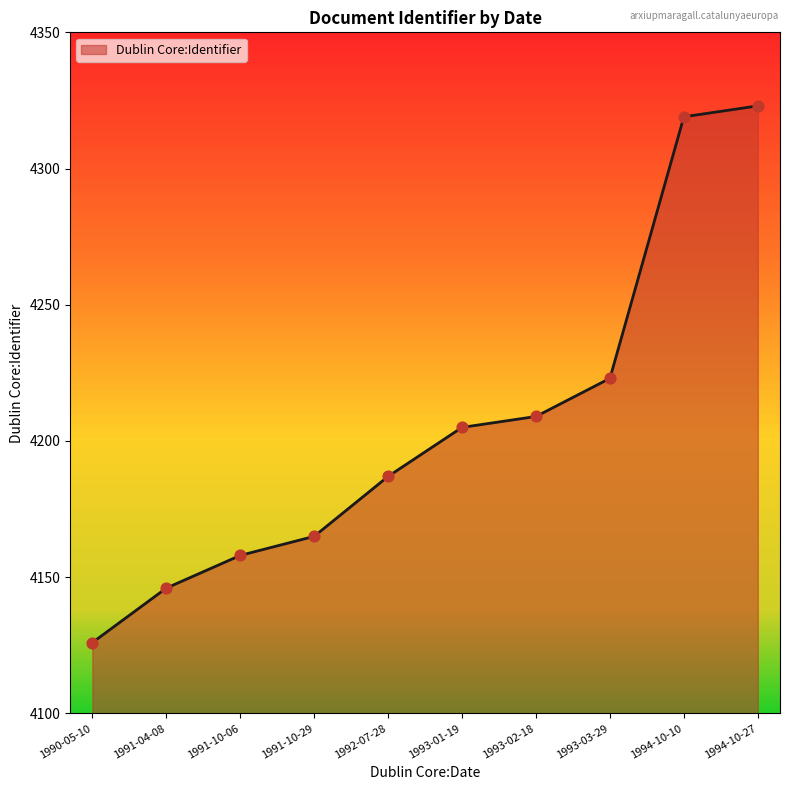

Between 1990-05-10 and 1993-02-18, which is larger?

1993-02-18